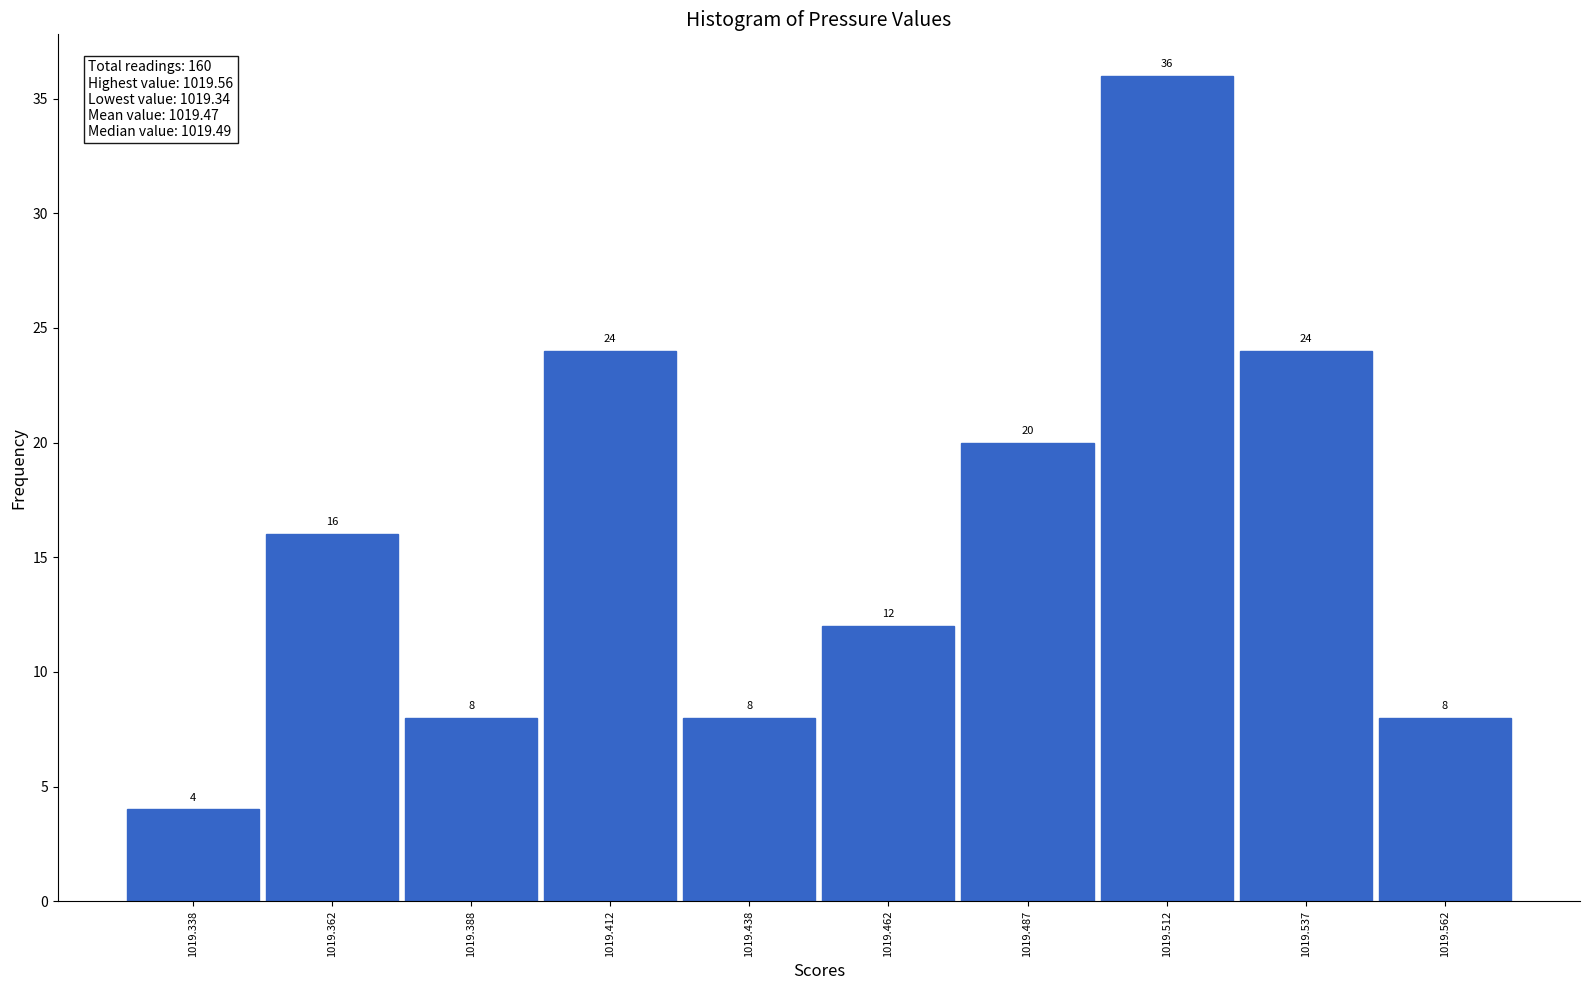

Reading left to right, list every bar in this chart as the range it spans on the x-axis followed by its height.

1019.325 to 1019.350: 4
1019.350 to 1019.375: 16
1019.375 to 1019.400: 8
1019.400 to 1019.425: 24
1019.425 to 1019.450: 8
1019.450 to 1019.475: 12
1019.475 to 1019.500: 20
1019.500 to 1019.525: 36
1019.525 to 1019.550: 24
1019.550 to 1019.575: 8